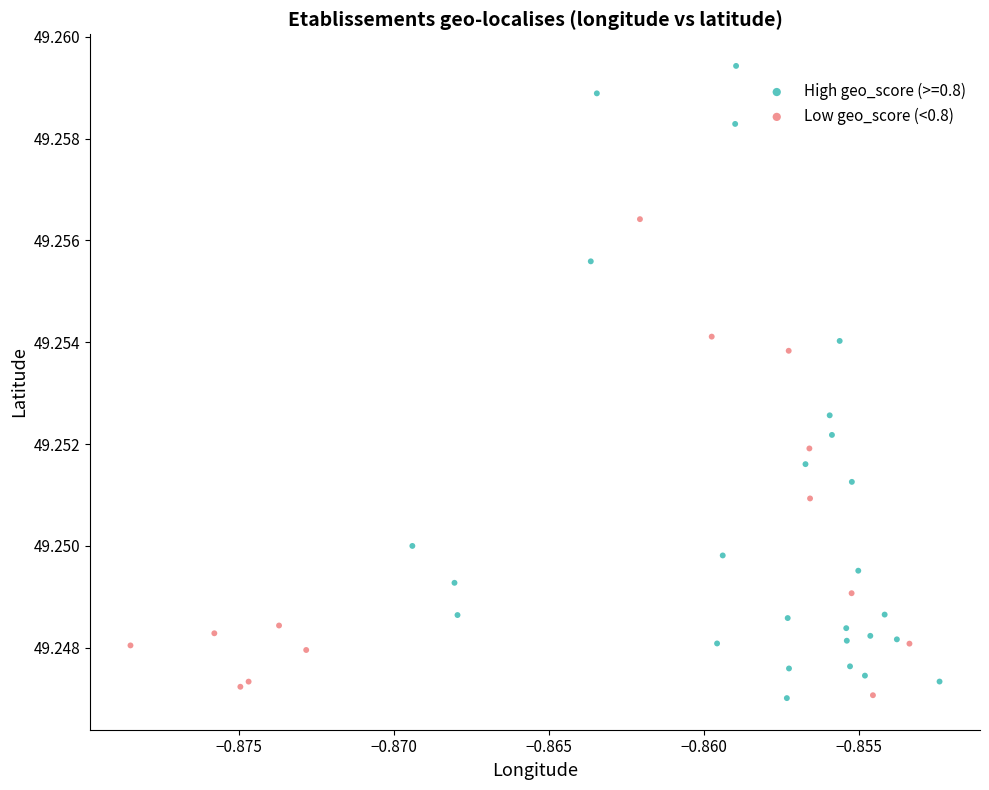

Which series has the widest spread of Y values?

High geo_score (>=0.8)